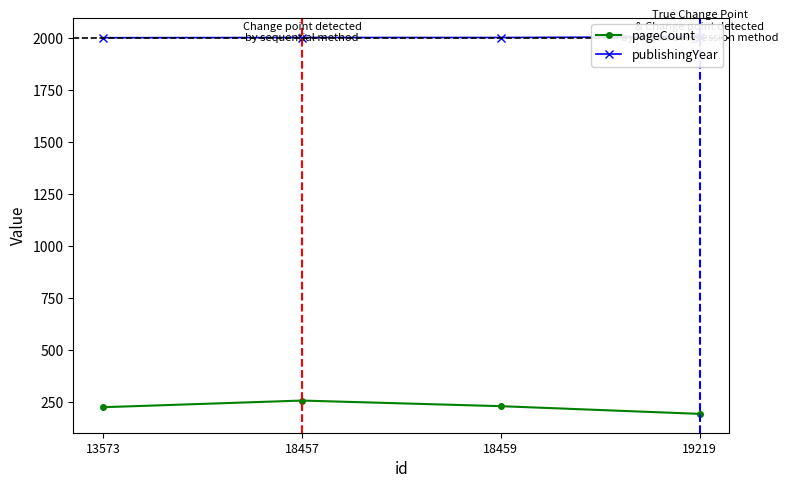

True or false: publishingYear and pageCount cross at least once.

False